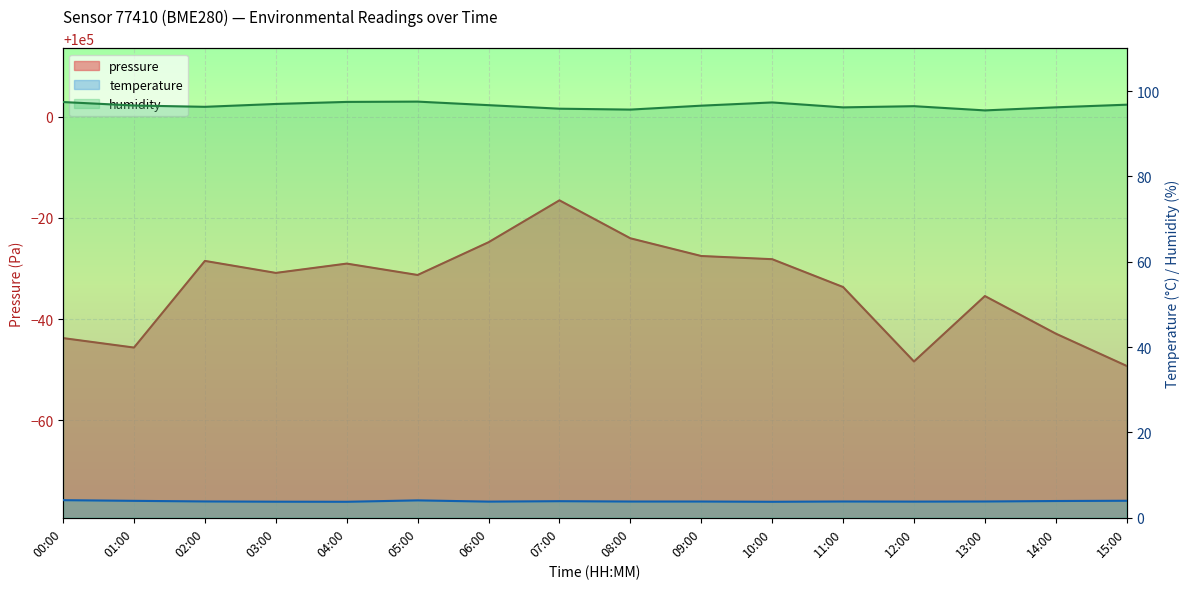

At which category does the chart reach its minimum across all series?

04:00